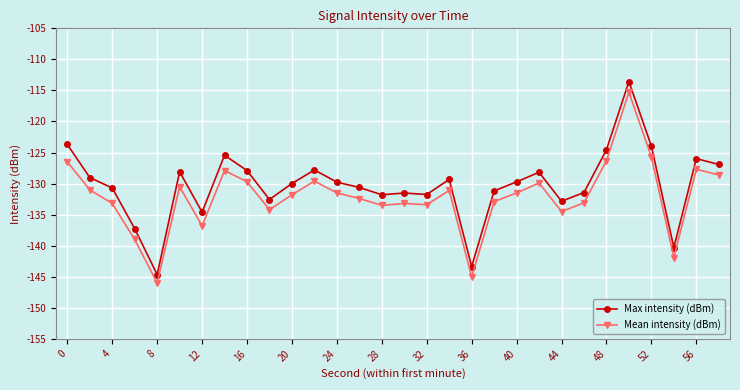

In Mean intensity (dBm), how many points are lower than both neighbors (excluding endpoints)?

8